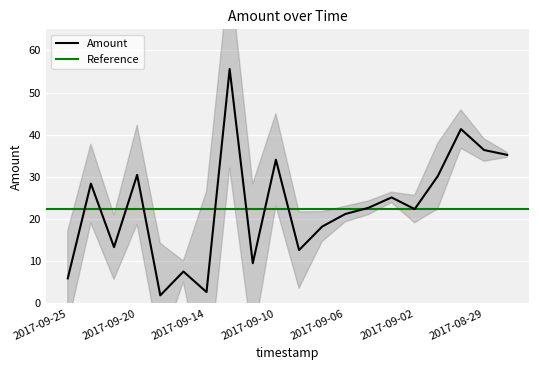

At which label does the data first exceed 22?

2017-09-23